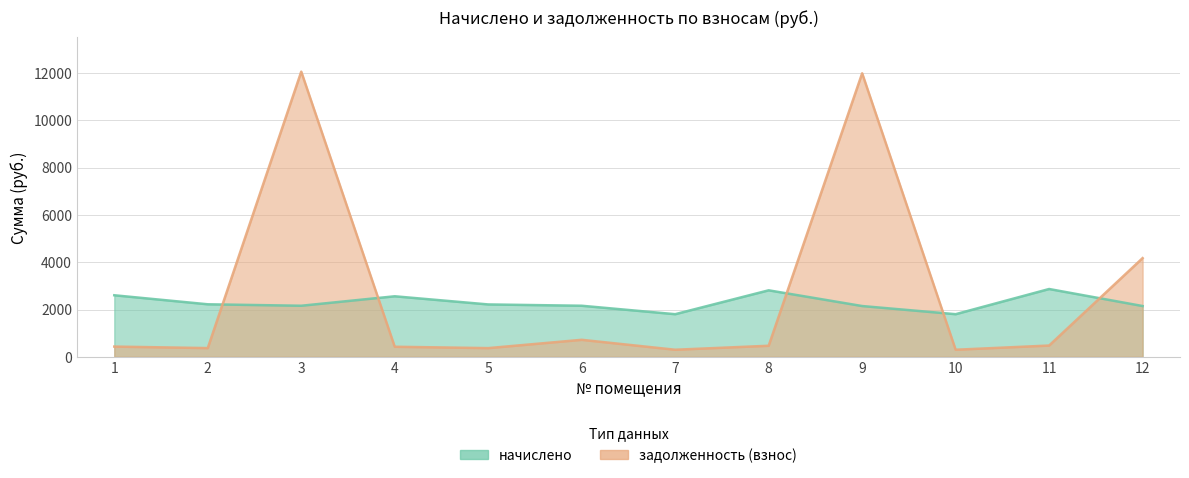

Between 7 and 10, which is larger?

7